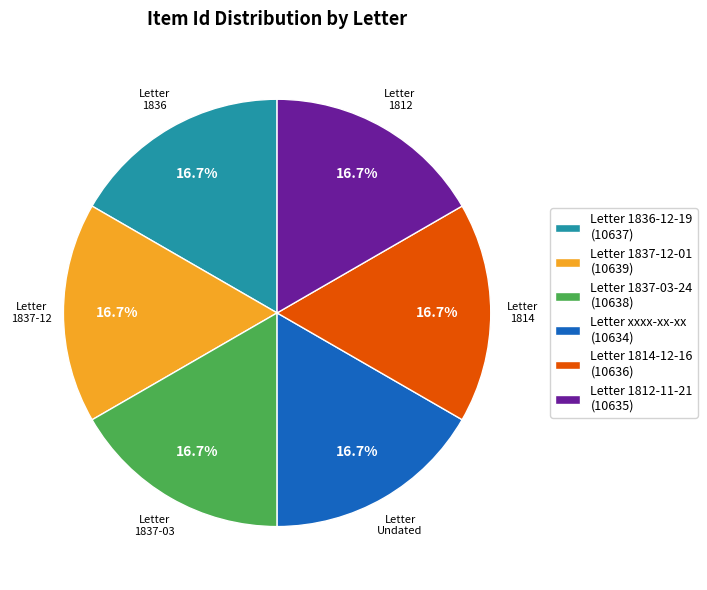

What portion of the pie excludes Letter 1837-12-01?

83.3%